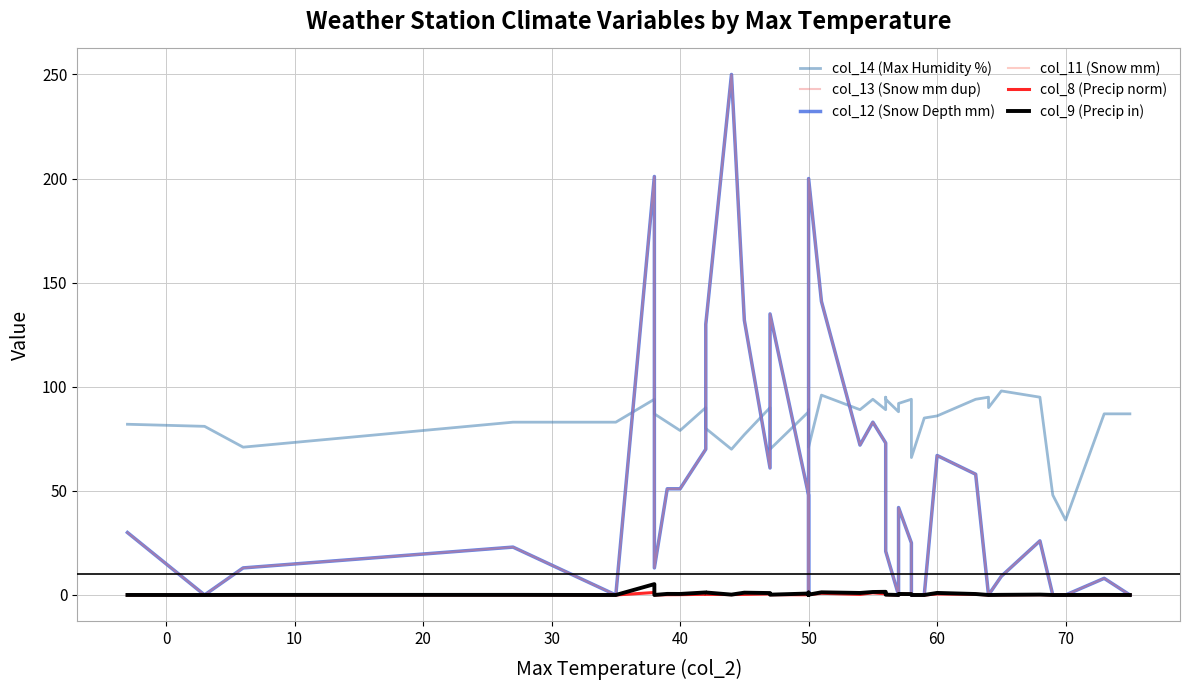

What is the label of the 18th point from the left?

50